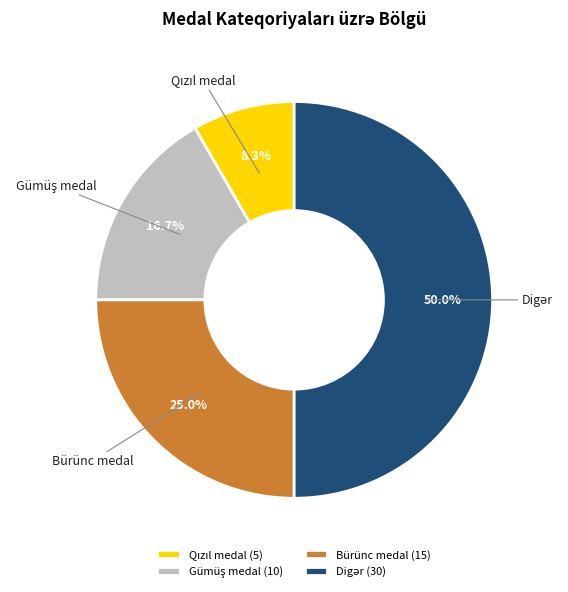

Is Bürünc medal the majority of the pie?

No